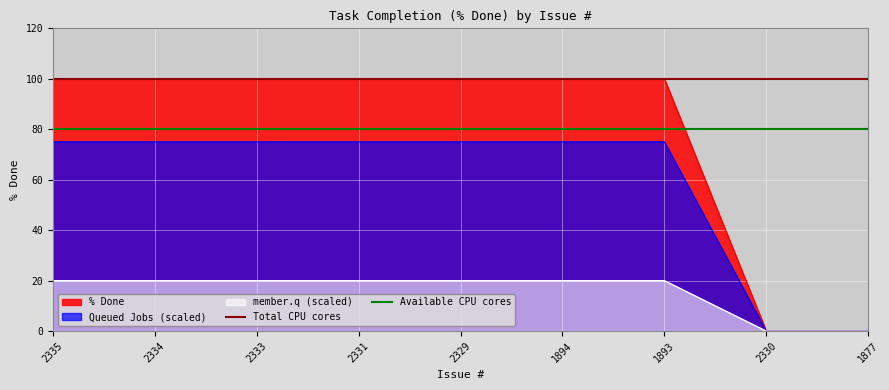

True or false: Available CPU cores has a value of 80 at 2334.

True